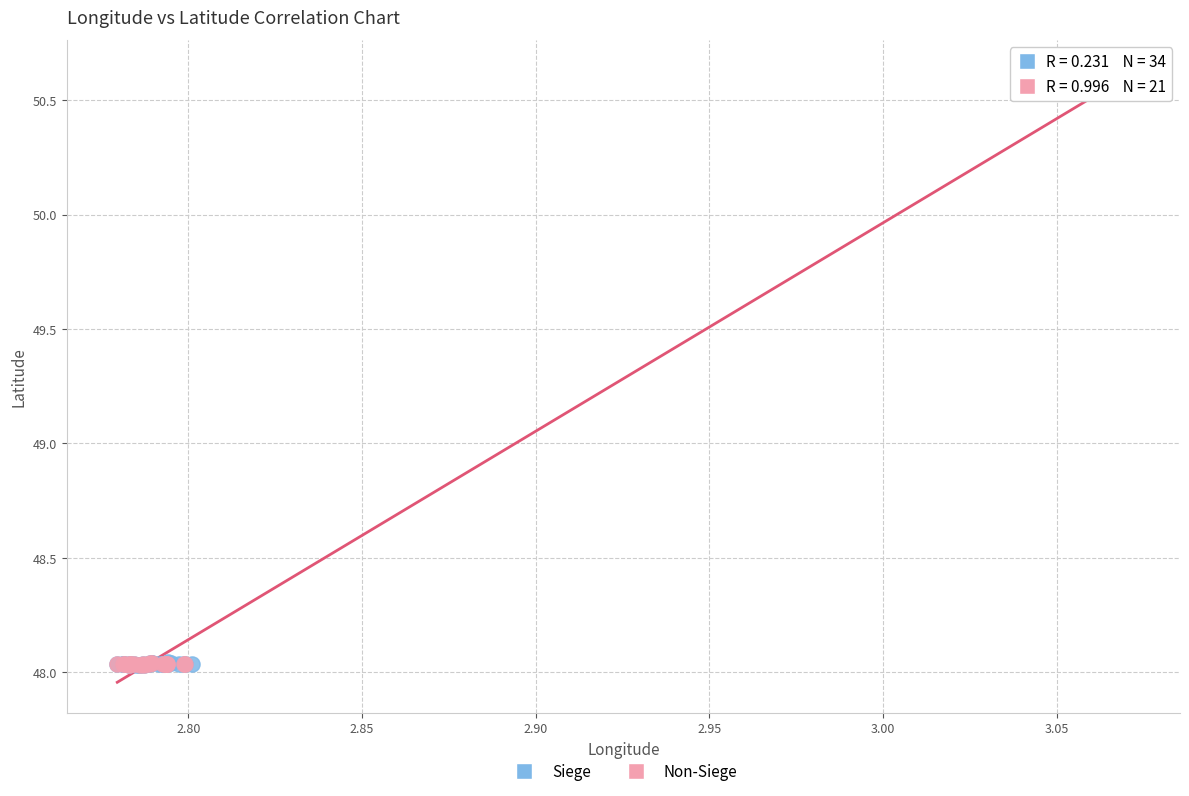

Which series has the widest spread of Y values?

Non-Siege